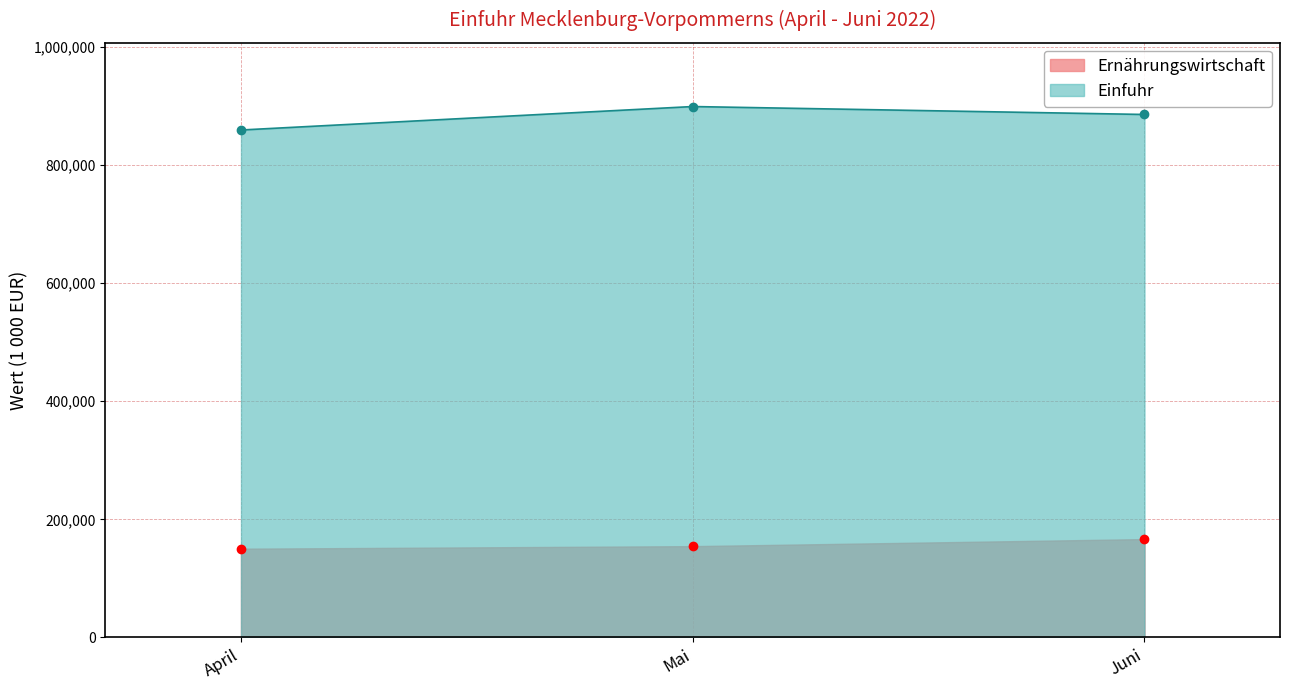

Which category has the lowest value across all series?

April